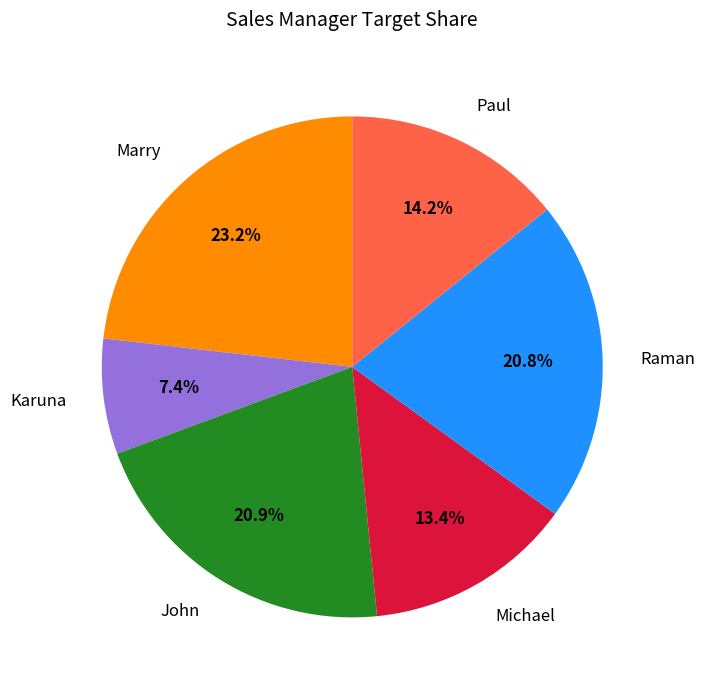

What is the smallest slice in the pie chart?

Karuna